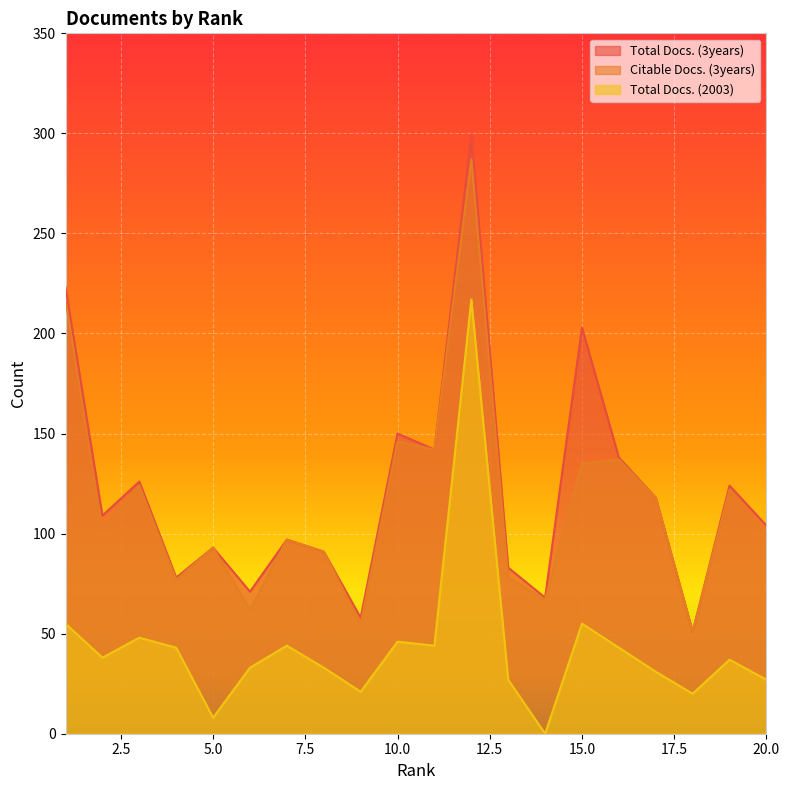

Which has a higher value, 9 or 10?

10